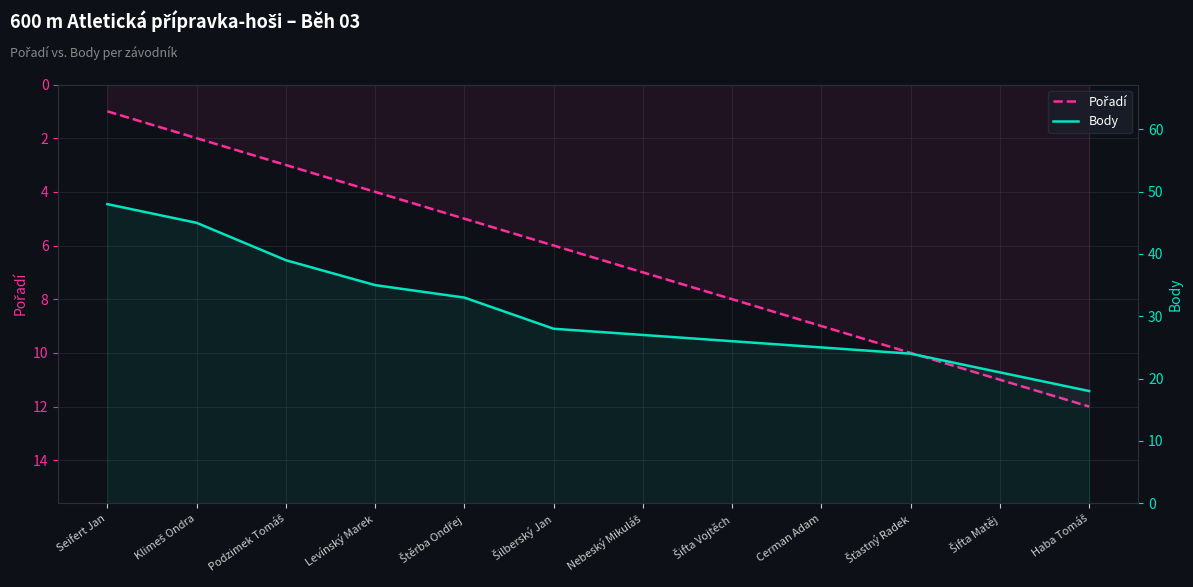

The value of Body at Štěrba Ondřej is 54. True or false?

False